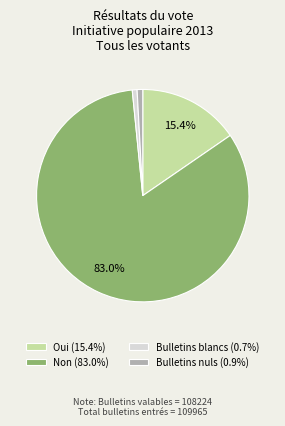

Is Non the majority of the pie?

Yes